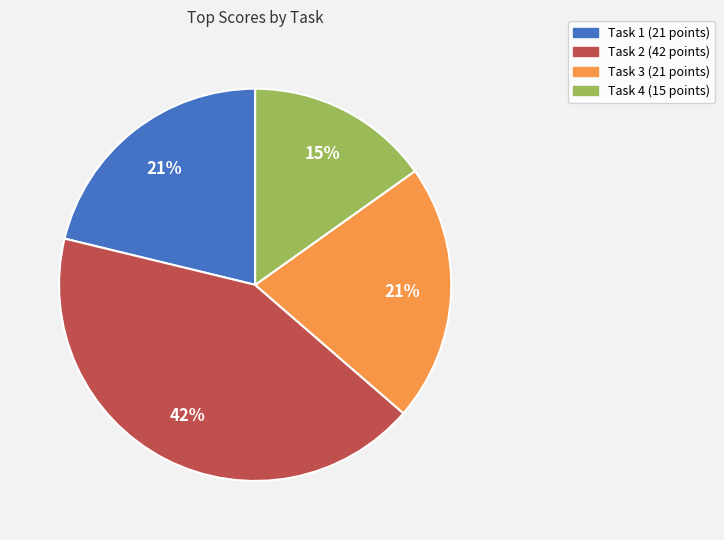

Is it true that Task 3 is 21% of the pie?

True